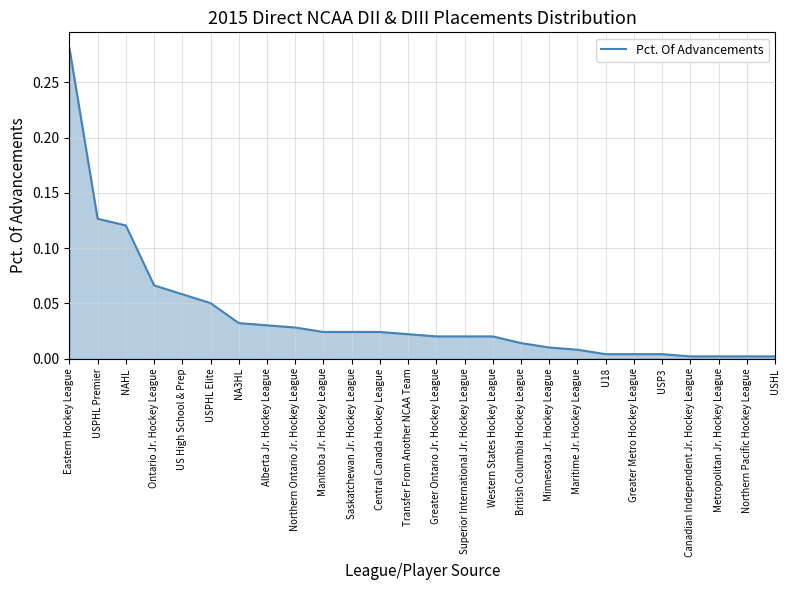

What position from the left is British Columbia Hockey League?

17